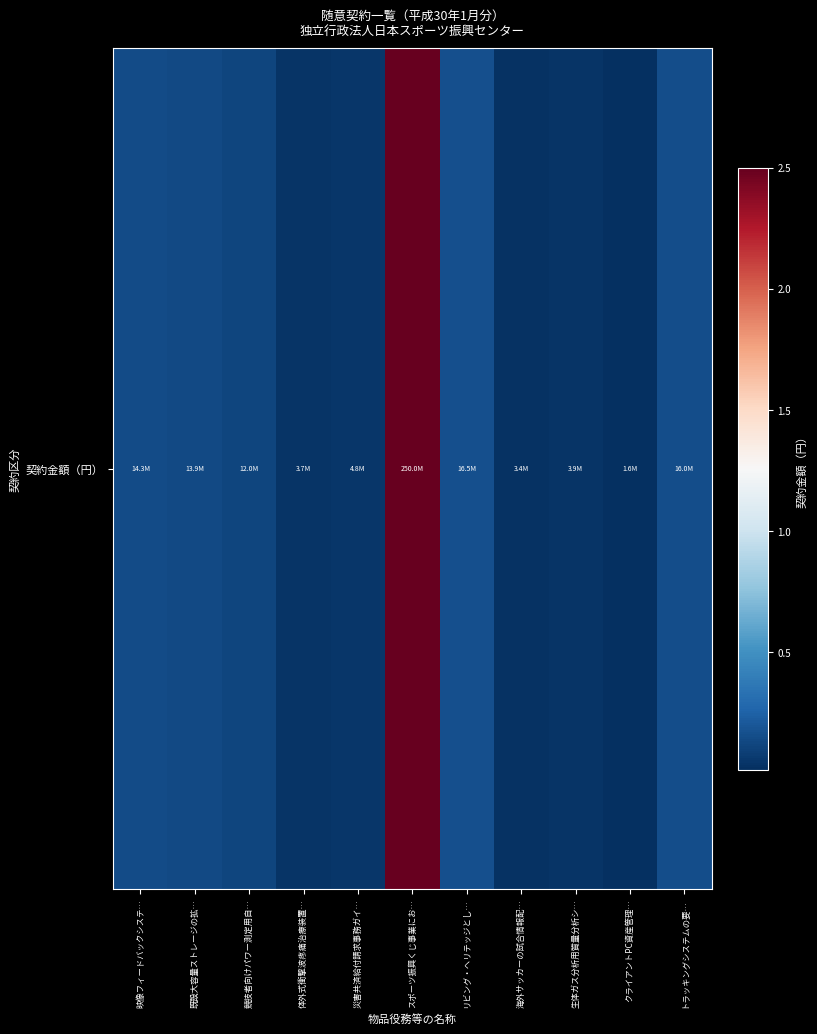

The value at 競技者向けパワー測定用自… is 16612039. True or false?

False